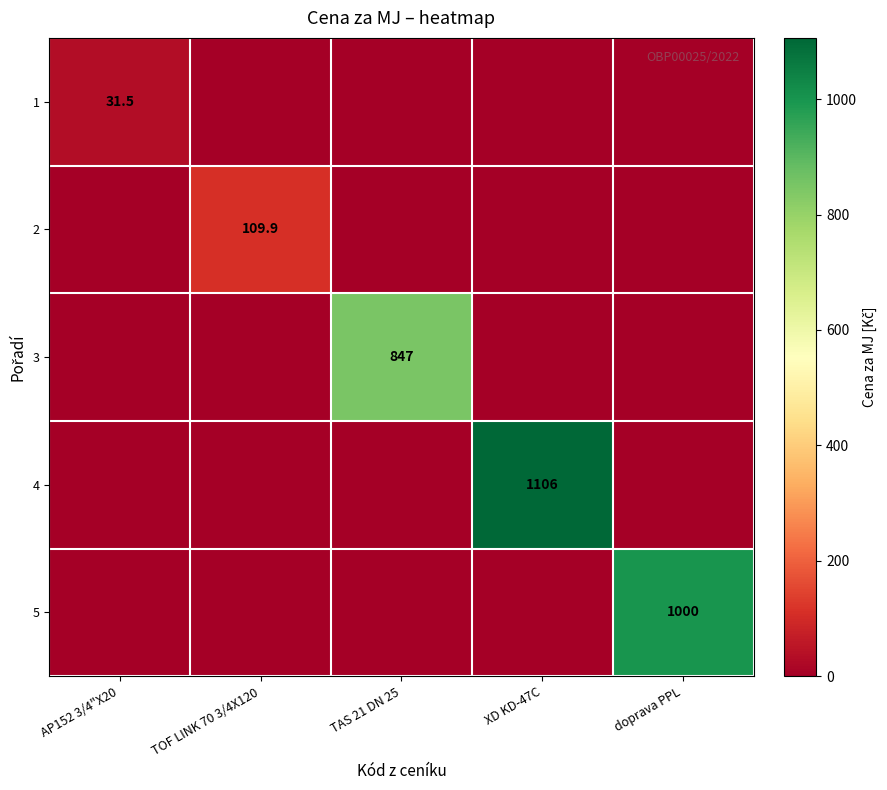

True or false: 3 has a value of 1289.1 at TAS 21 DN 25.

False